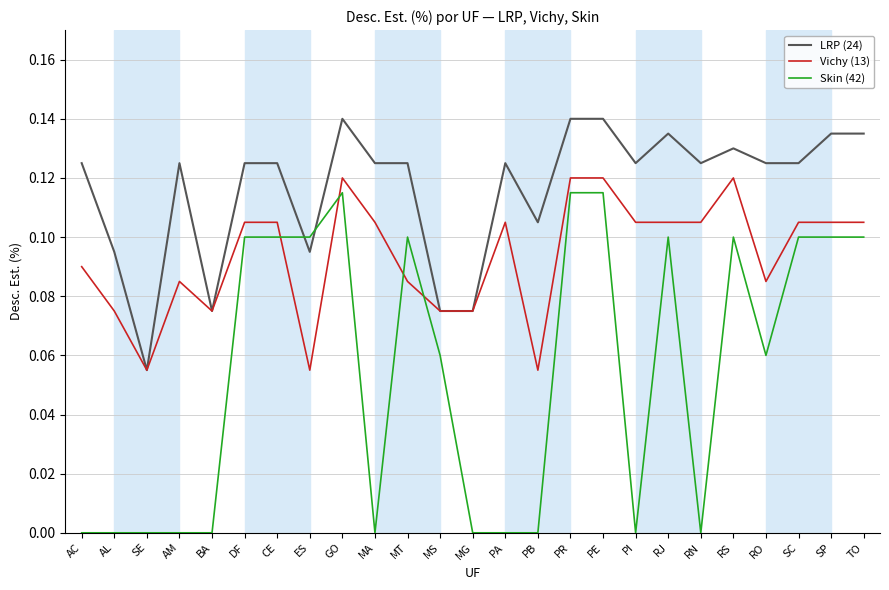

What are all the series names shown in the legend?

LRP (24), Vichy (13), Skin (42)